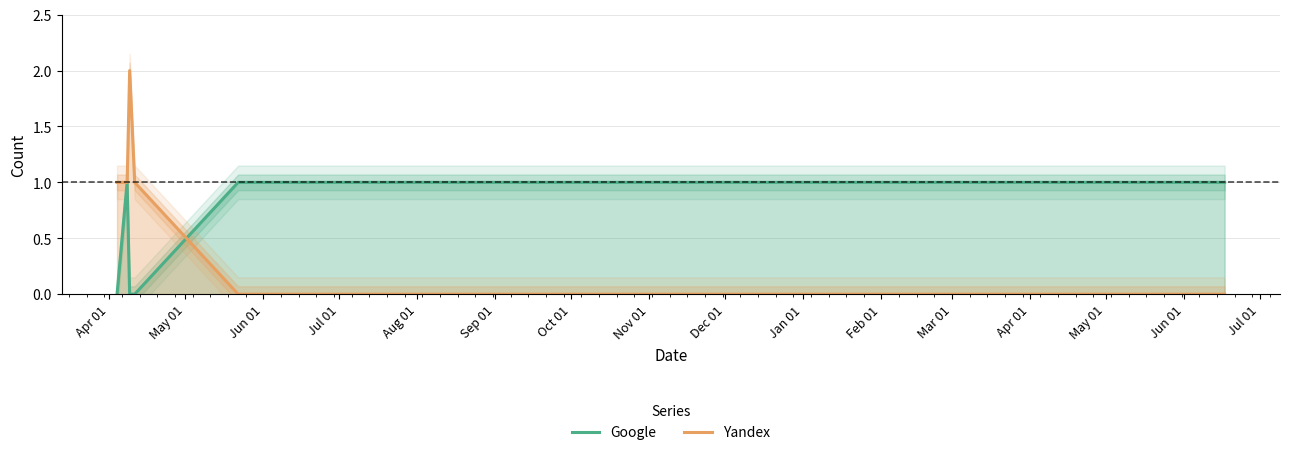

True or false: Google and Yandex cross at least once.

True